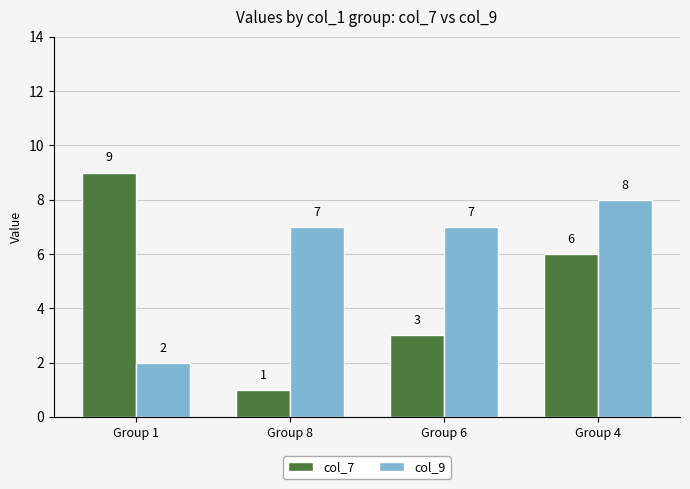

Does the chart contain stacked bars?

No